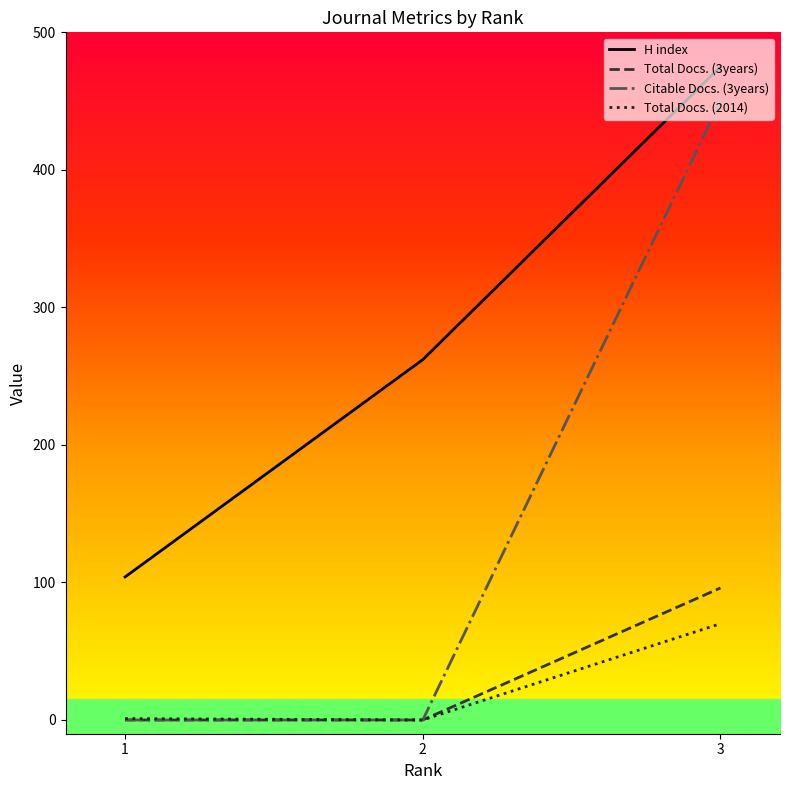

List the labels in order of H index value, largest first.

3, 2, 1